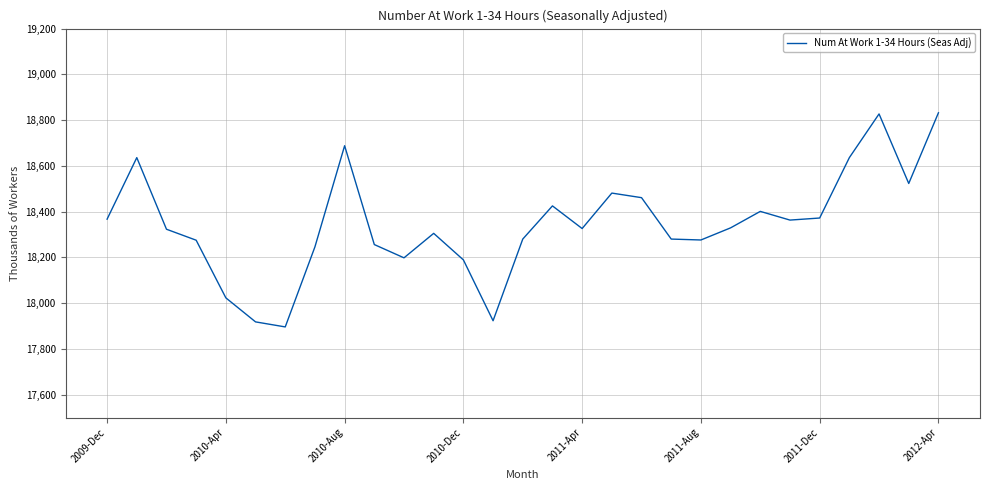

What is the smallest value displayed?

17896